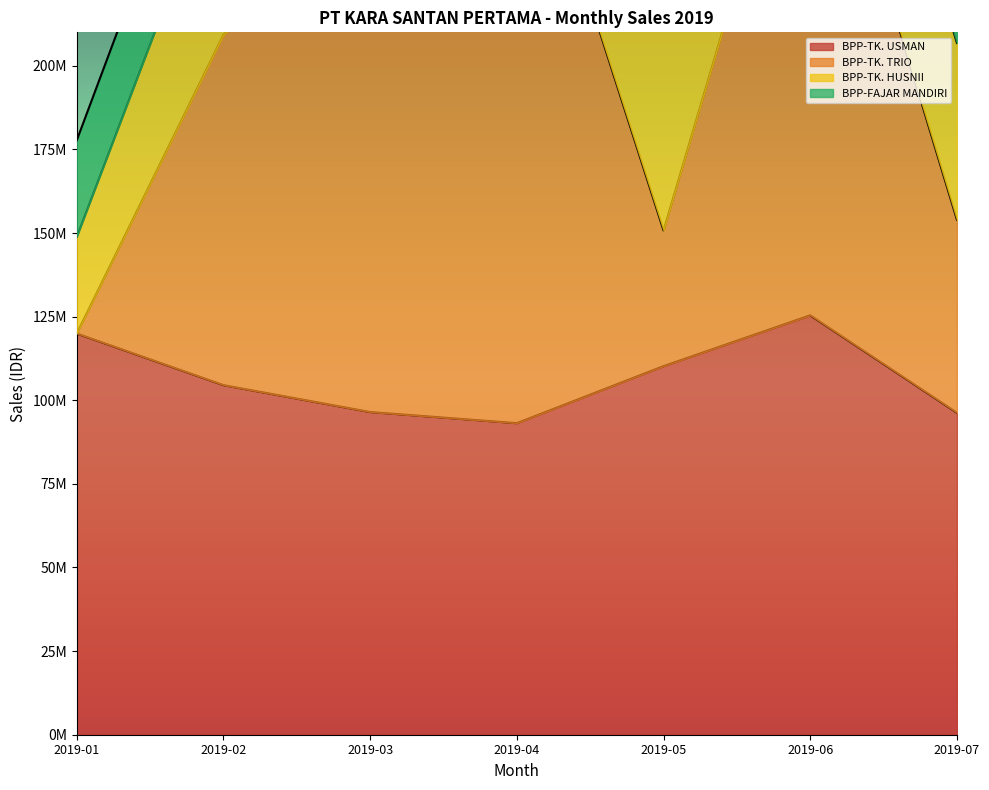

Is it true that BPP-TK. USMAN equals 96259900 at 2019-07?

True